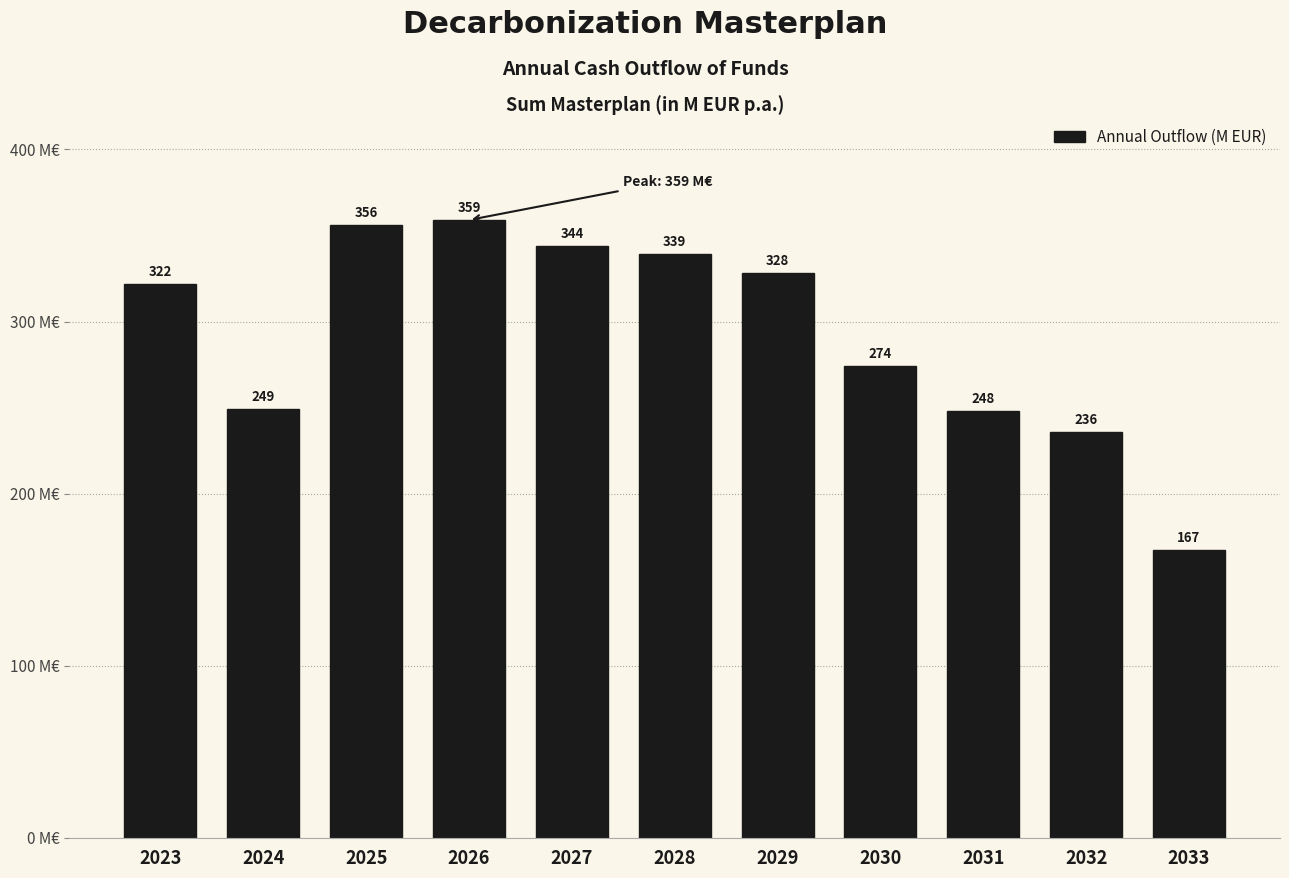

Reading right to left, transcribe all the data shown in this chart.

167	236	248	274	328	339	344	359	356	249	322